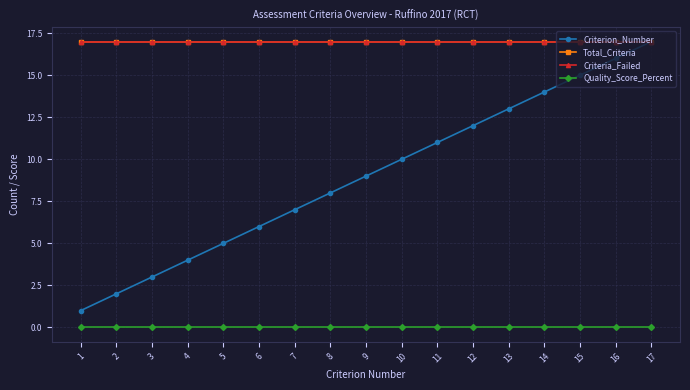

What is the minimum value for Total_Criteria?

17